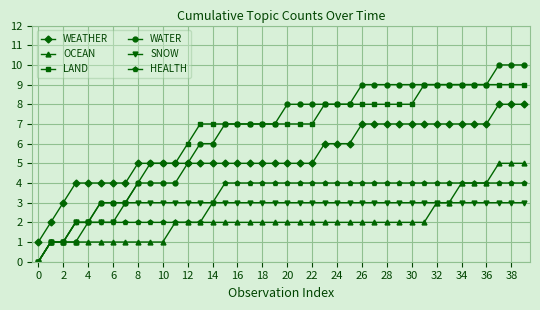

True or false: OCEAN and WEATHER cross at least once.

False